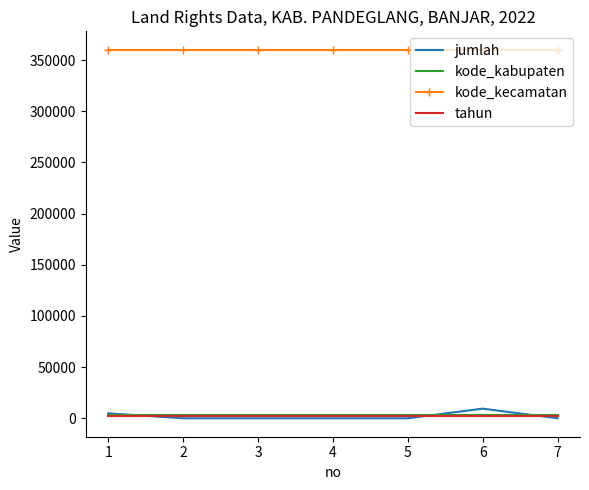

What is the maximum value shown in the chart?

360120